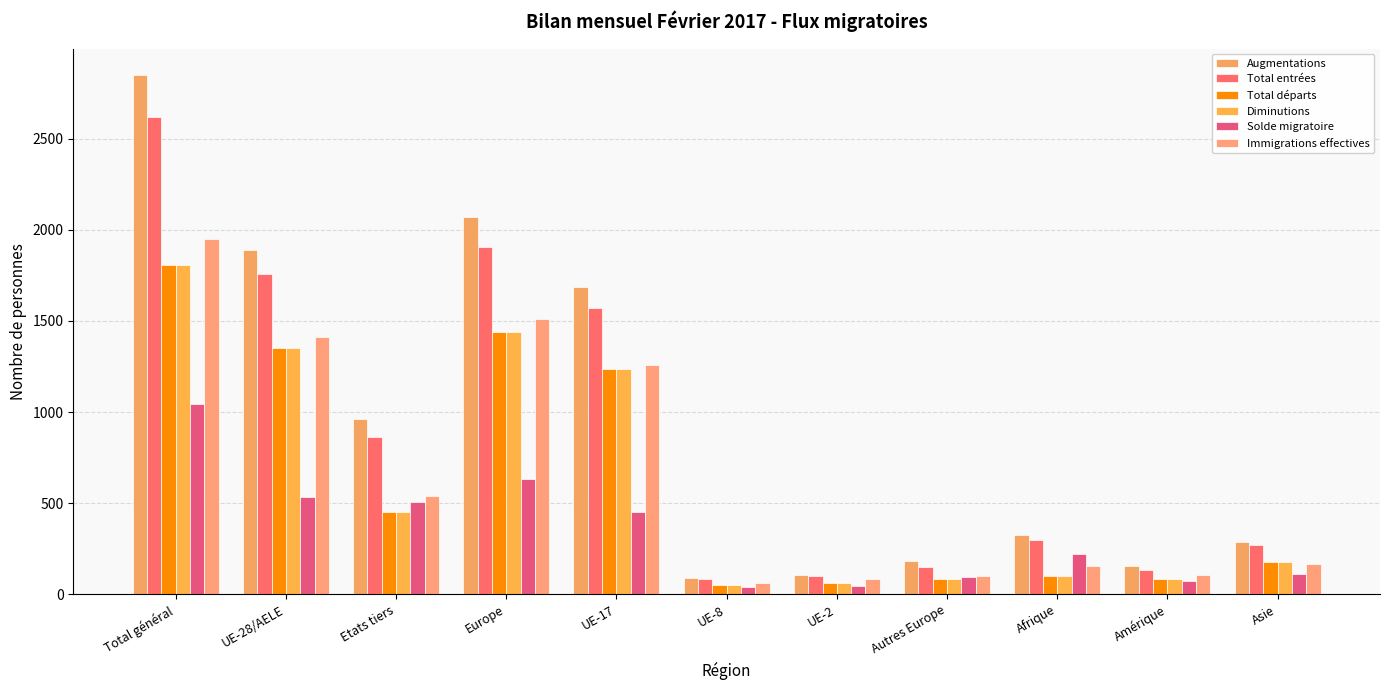

At which category does the chart reach its peak across all series?

Total général